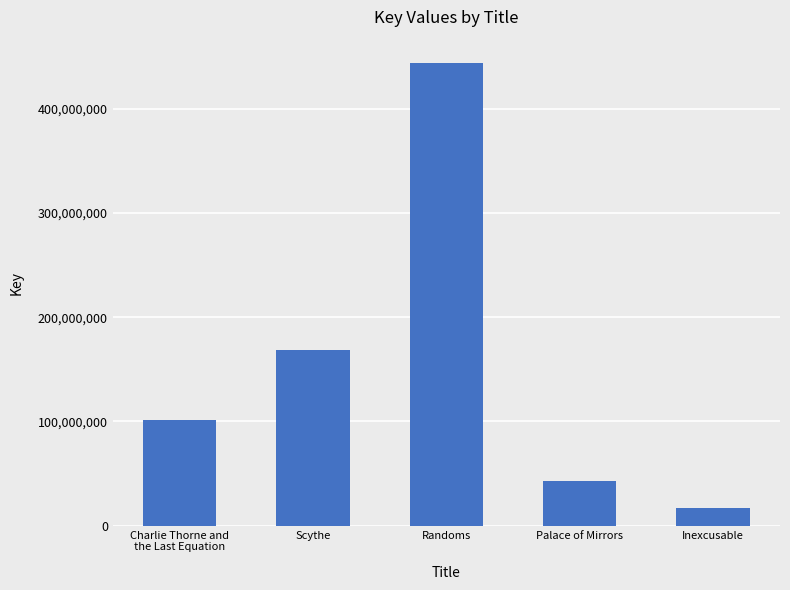

Which has a higher value, Scythe or Randoms?

Randoms